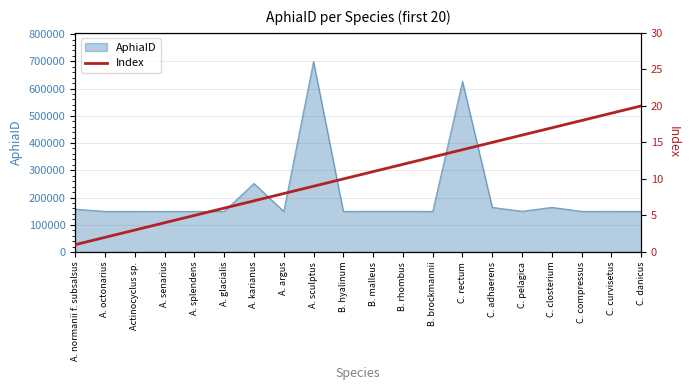

Is it true that AphiaID equals 199662 at B. rhombus?

False